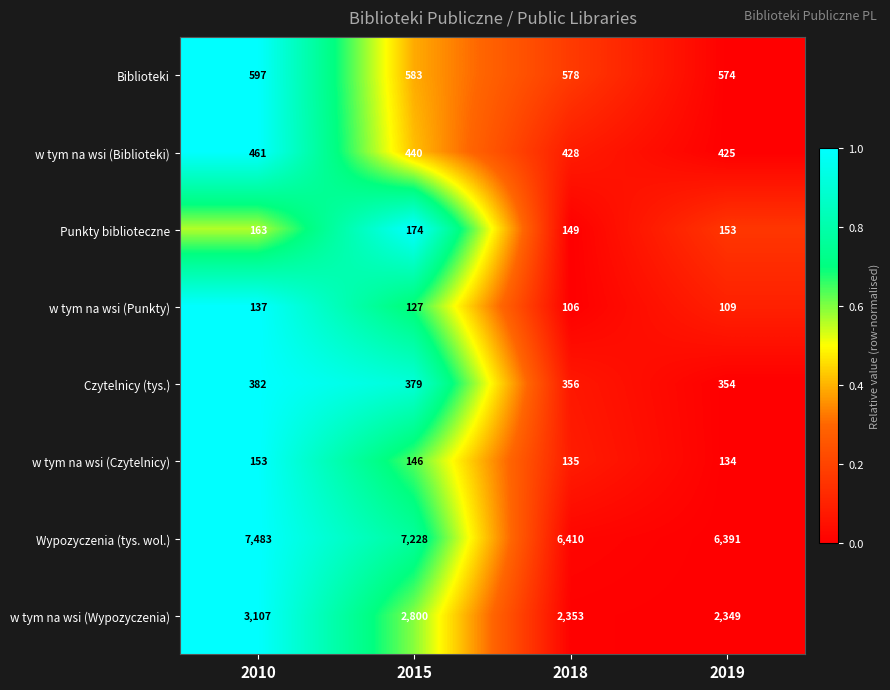

Where does the w tym na wsi (Biblioteki) series first go above 440?

2010